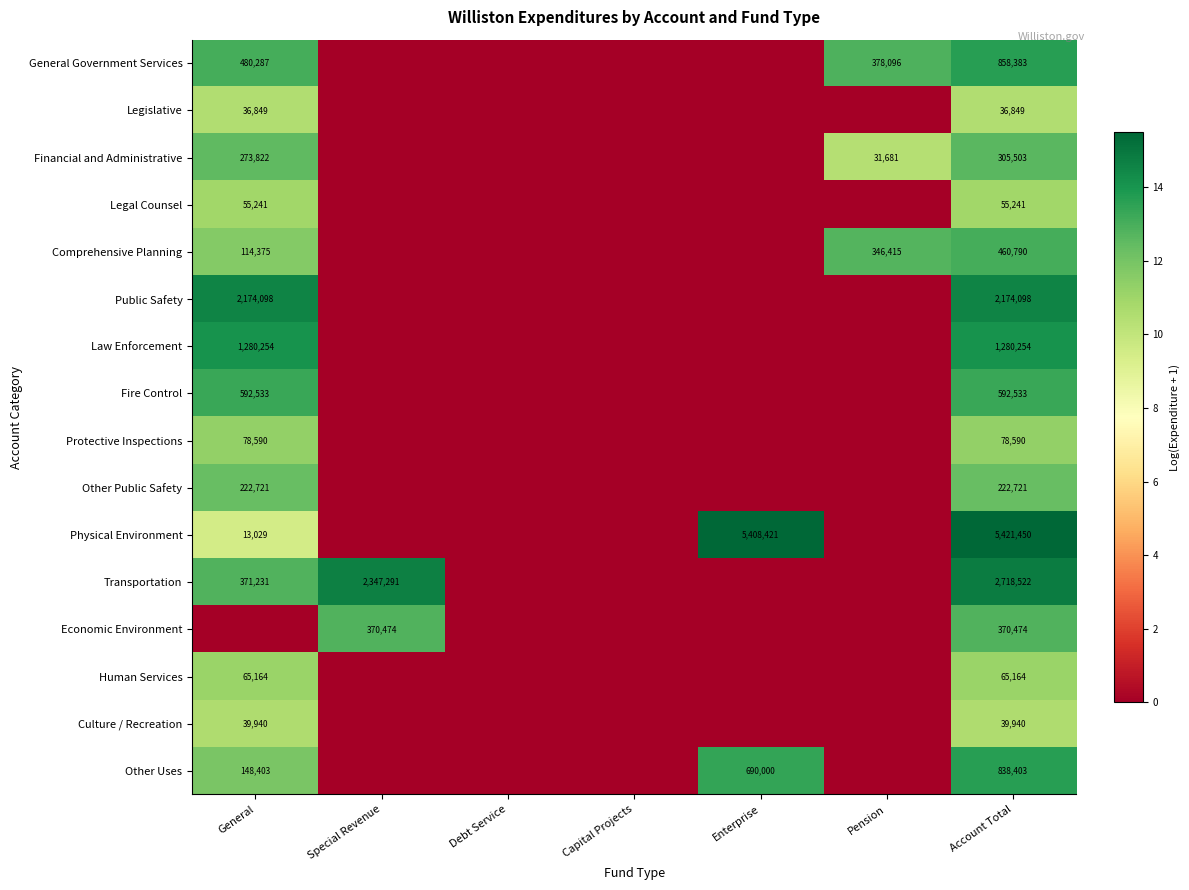

Which label corresponds to the largest value in the chart?

Account Total